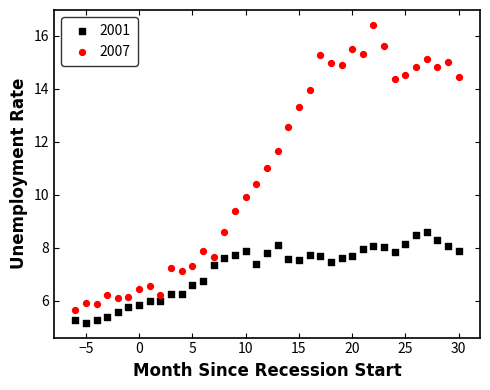

Across all data points, what is the range of Y values (max minus min)?

11.2